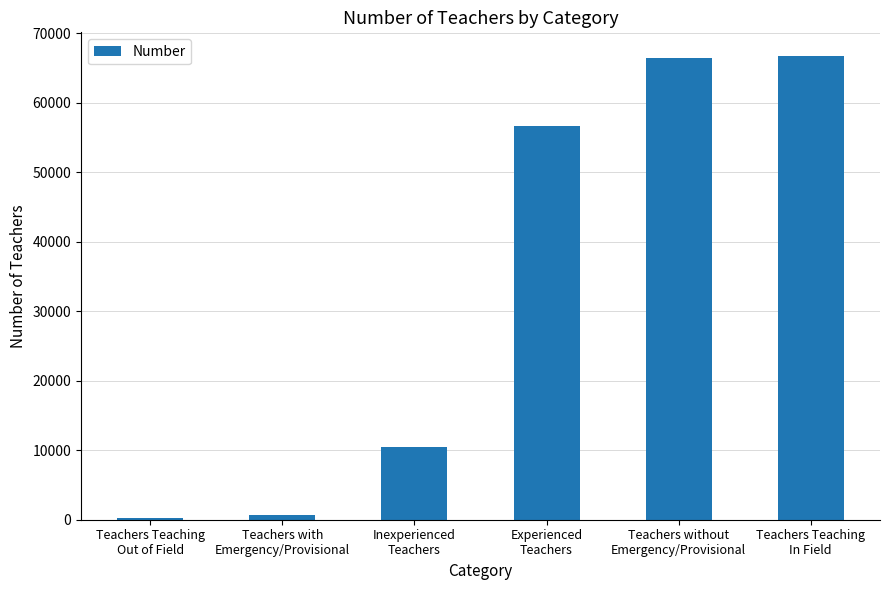

What is the label of the 1st bar from the right?

Teachers Teaching
In Field